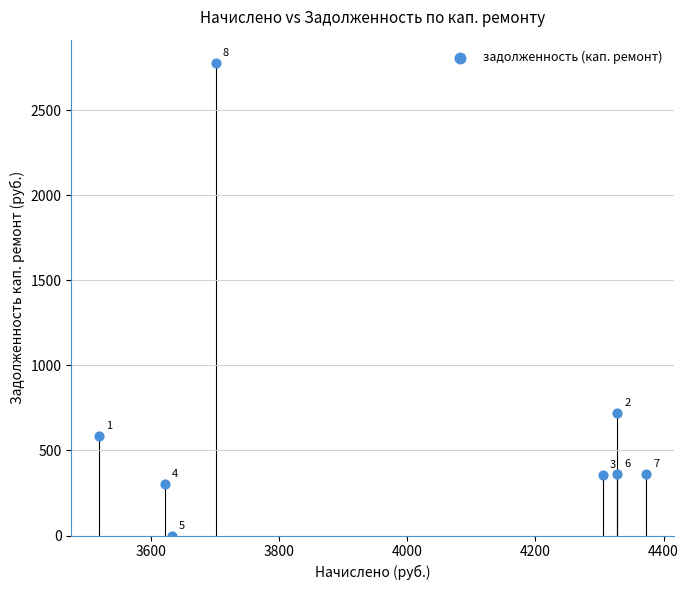

What Y value in the scatter plot is closest to 1387?

721.2